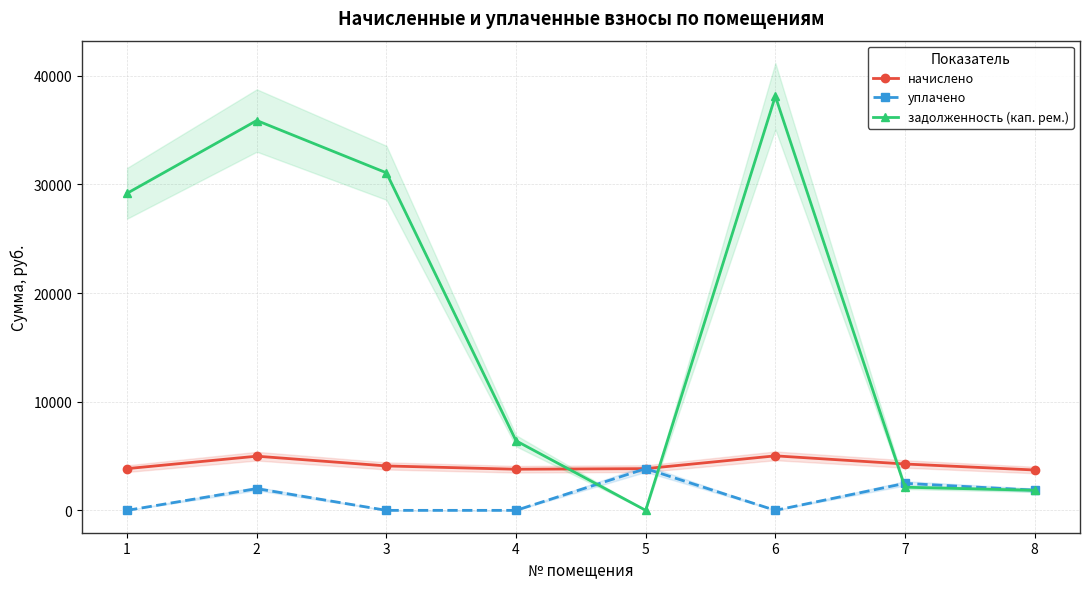

Where does the начислено series first go above 4089?

2